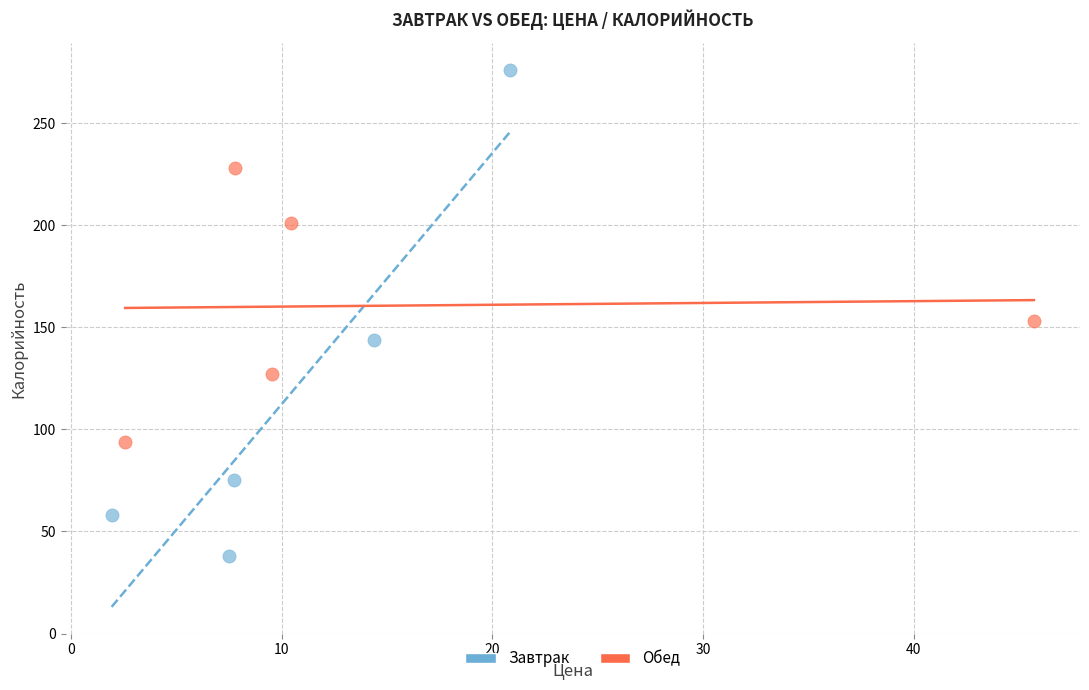

Which series has the widest spread of Y values?

Завтрак